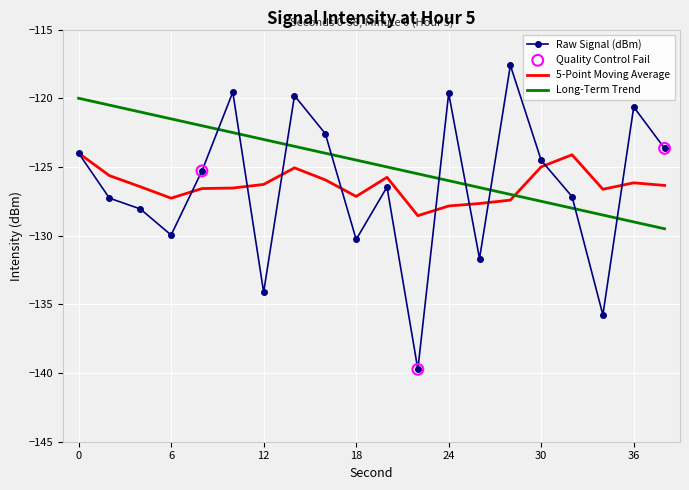

Which series has the widest spread of values?

Raw Signal (dBm)